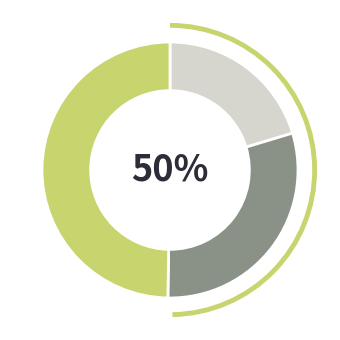

Which has a higher value, Day 2 or Day 3?

Day 3